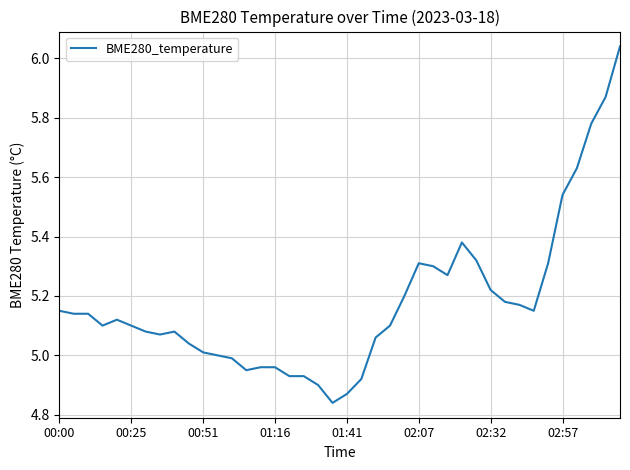

What is the difference between the maximum and minimum values?

1.2